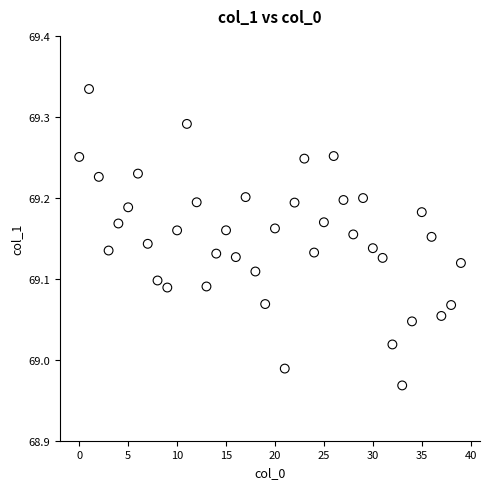

What is the range of Y values (max minus min)?

0.4